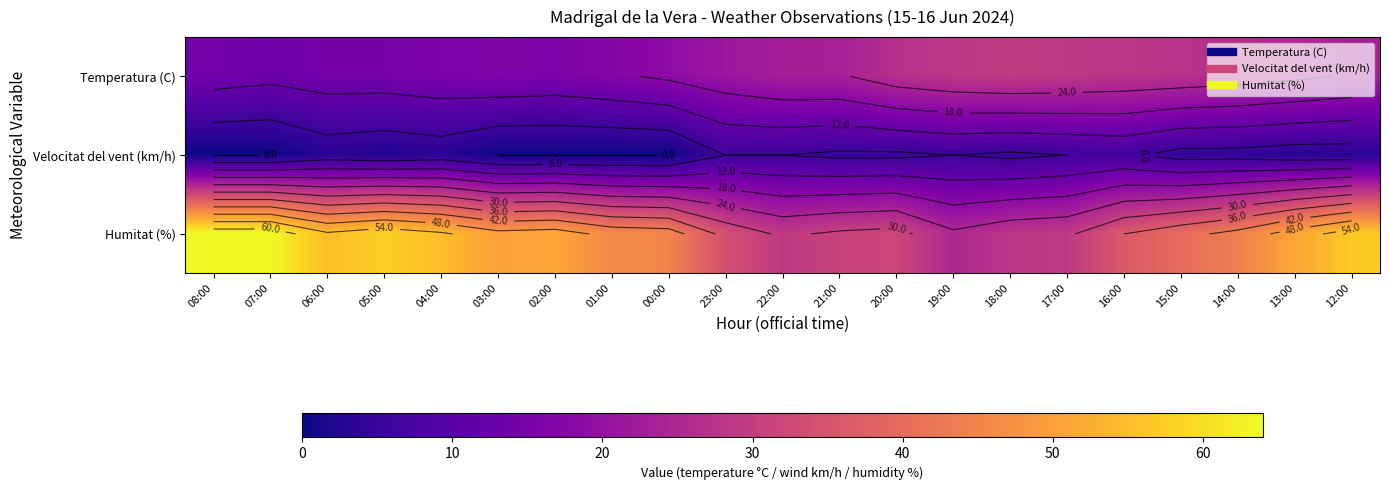

At which label does Humitat (%) first exceed 45?

08:00